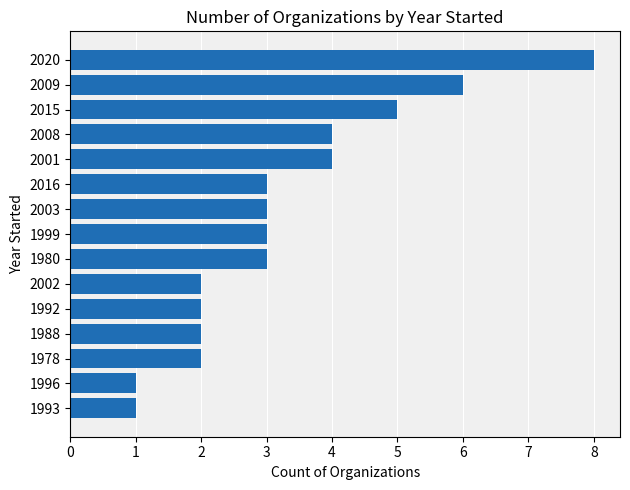

Approximately how many times larger is the value at 2009 compared to 1988?

3.0